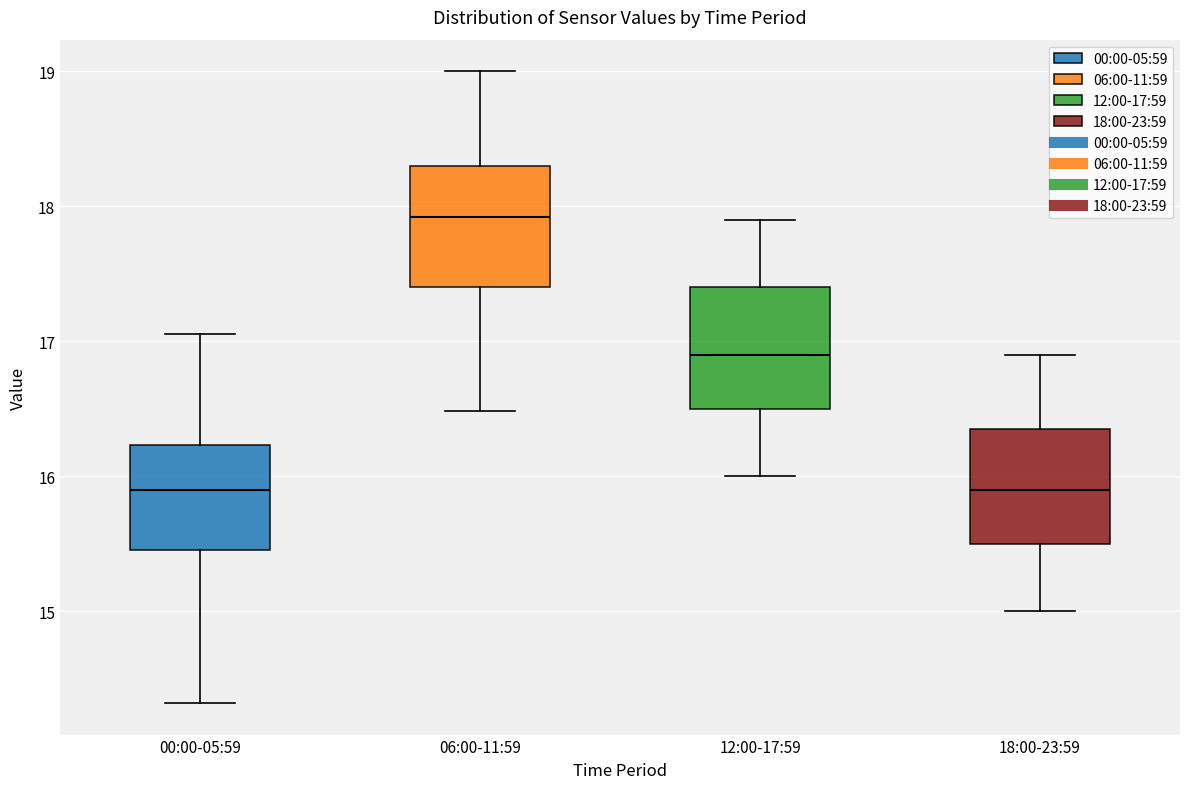

Where is the lower edge of the box for 06:00-11:59 on the y-axis? The values are not printed on the chart, so give them approximately, as read against the axis.

17.4